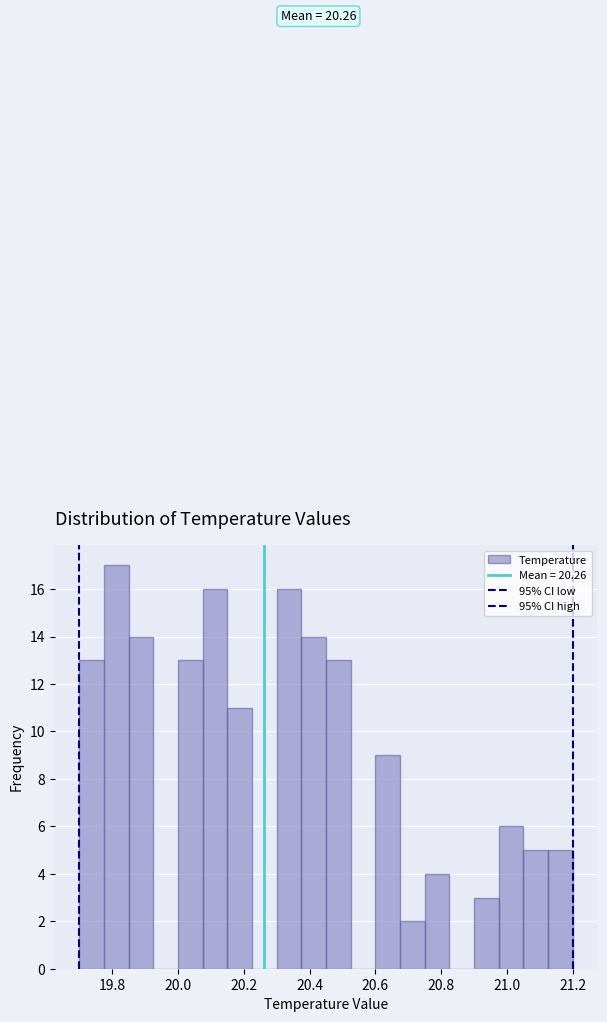

Read against the x-axis, roughly where is the centre of the tallest bar?

19.82